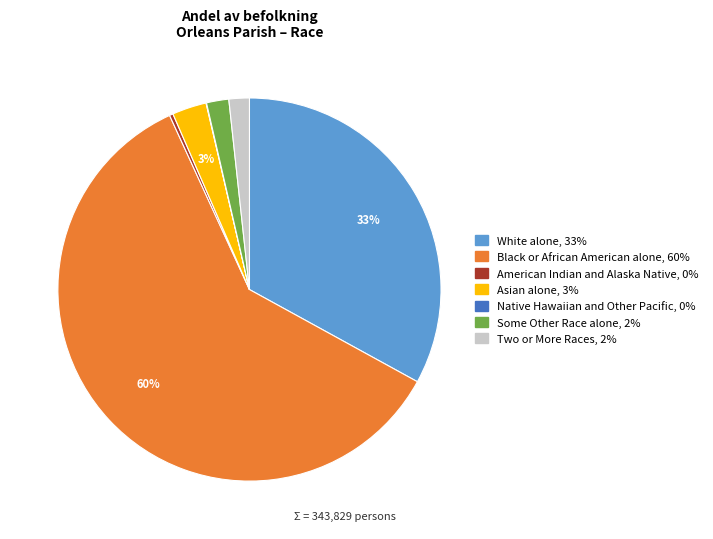

To the nearest percent, what is the difference between the largest and smallest slice percentages?

60%